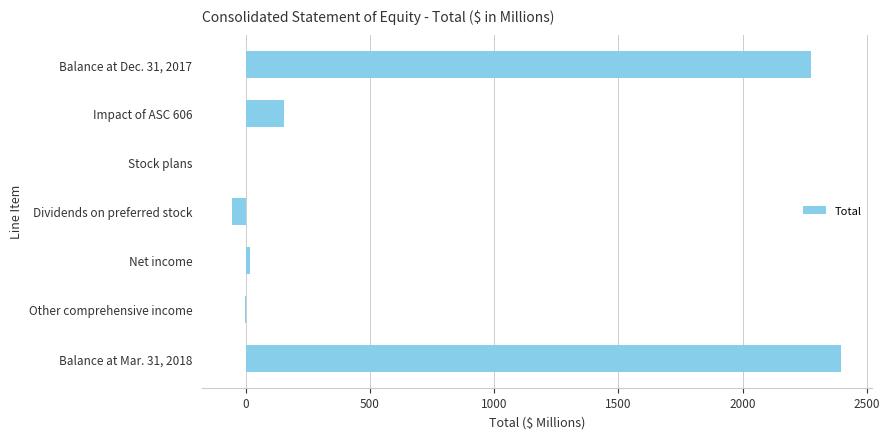

Where is the data nearest to the value 1171?

Impact of ASC 606